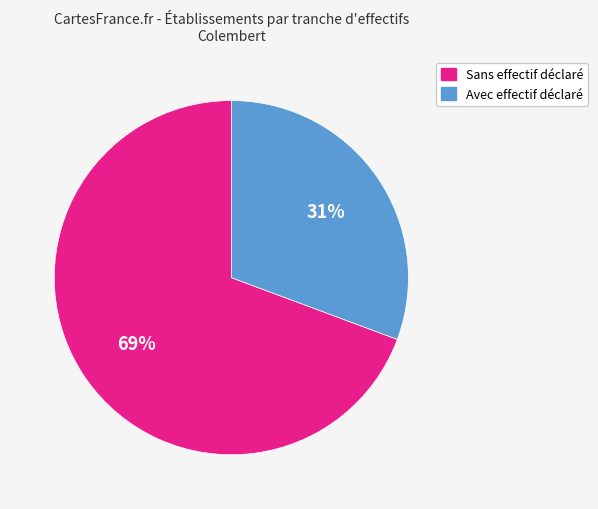

The Sans effectif déclaré slice represents 69% of the pie. True or false?

True